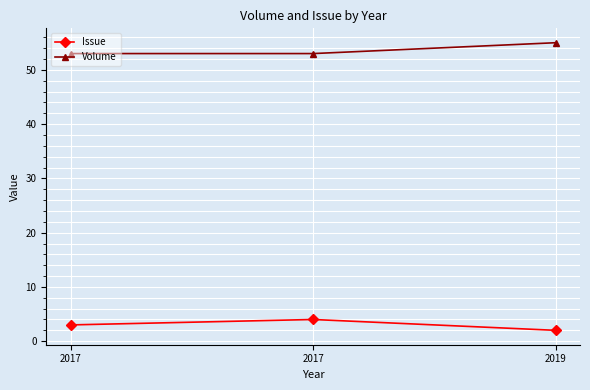

Reading right to left, what are all the values shown in this chart?

Issue: 2	4	3
Volume: 55	53	53